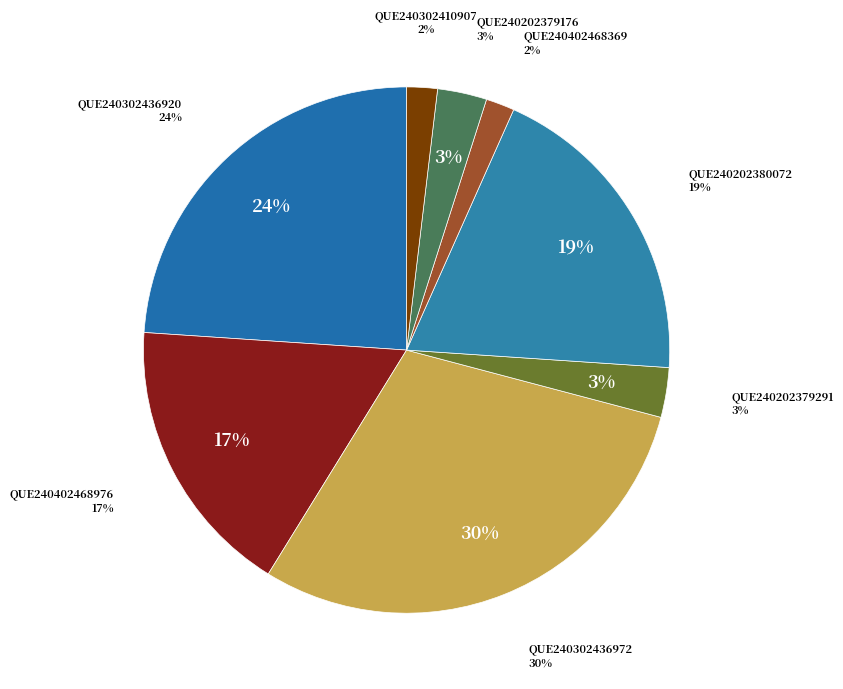

Rank the categories by value from lowest to highest.

QUE240402468369, QUE240302410907, QUE240202379176, QUE240202379291, QUE240402468976, QUE240202380072, QUE240302436920, QUE240302436972